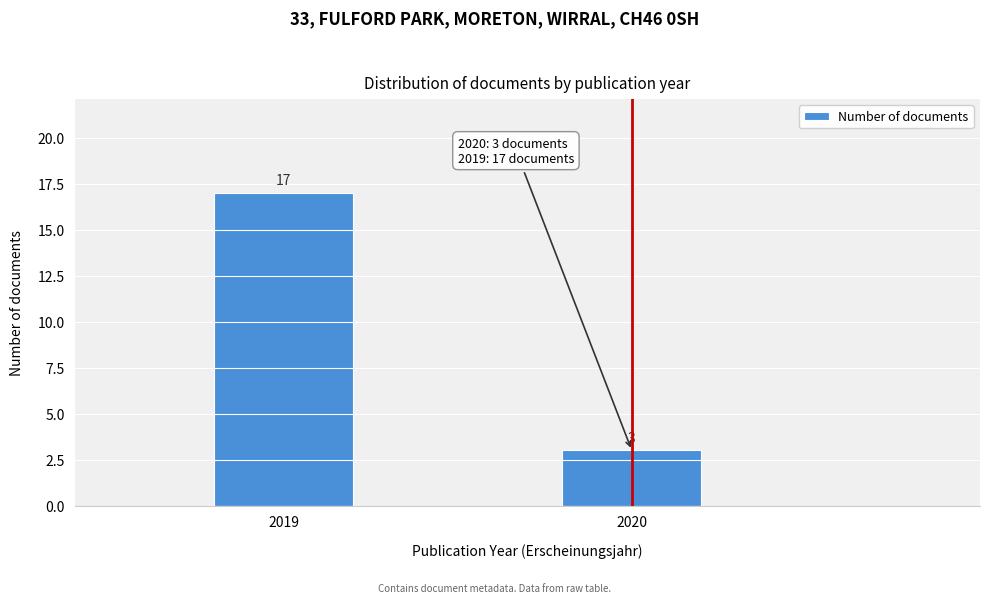

Reading left to right, list all the values displayed in this chart.

17	3